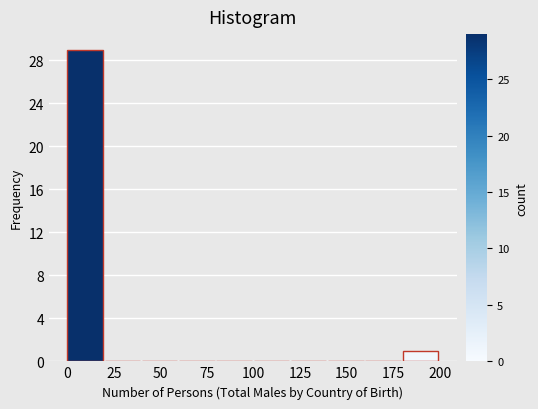

Over which range of the x-axis is the bar tallest?

0 to 20